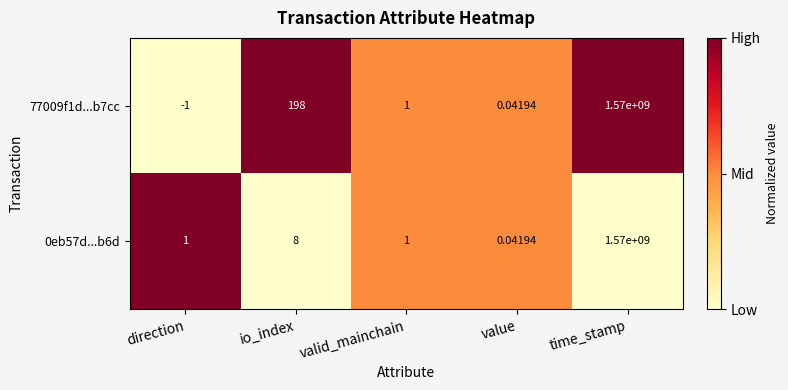

Count the number of data series in this chart.

2